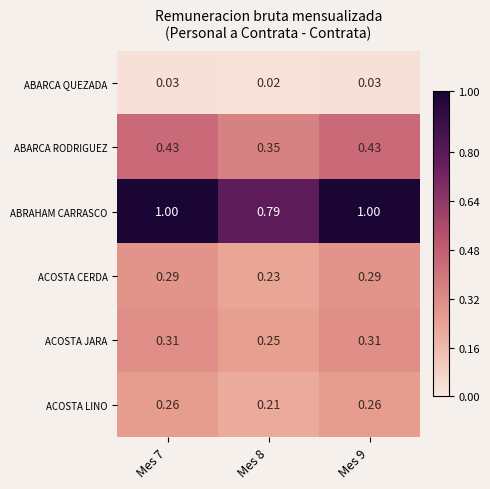

Rank the series by their maximum value, from highest to lowest.

ABRAHAM CARRASCO, ABARCA RODRIGUEZ, ACOSTA JARA, ACOSTA CERDA, ACOSTA LINO, ABARCA QUEZADA